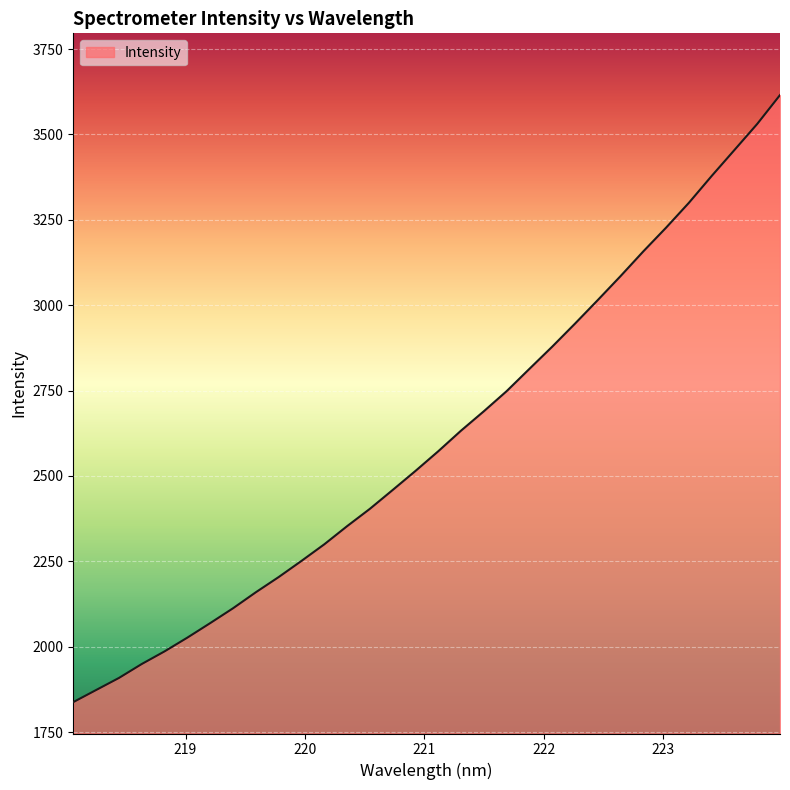

What is the minimum value shown in the chart?

1837.8